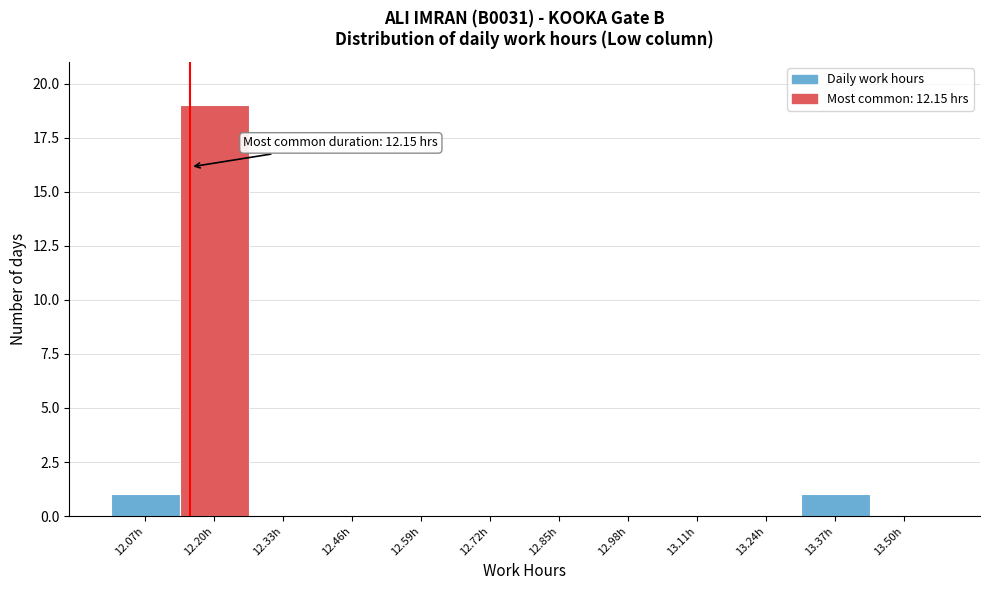

Over which range of the x-axis is the bar tallest?

12.13 to 12.26